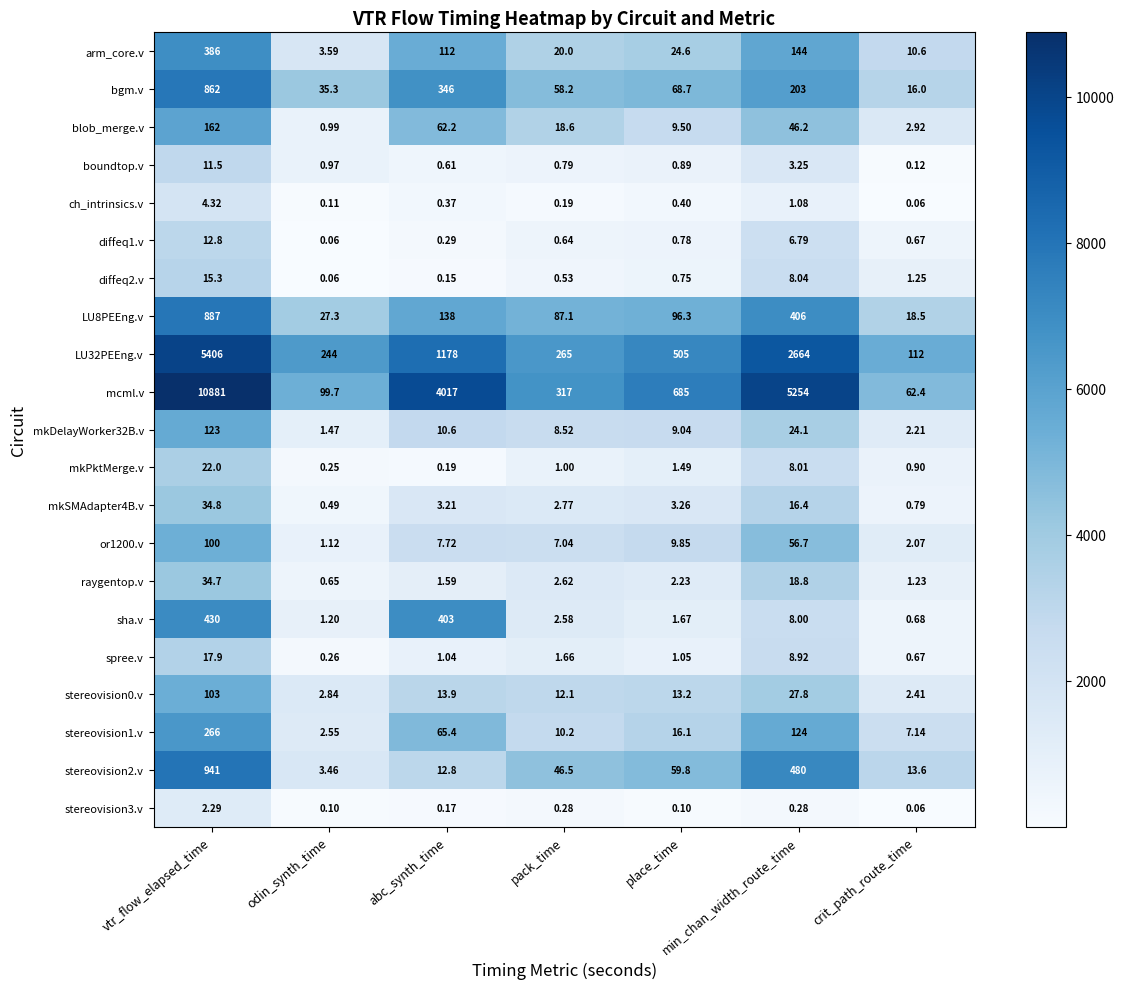

Which series has the largest total across all categories?

mcml.v